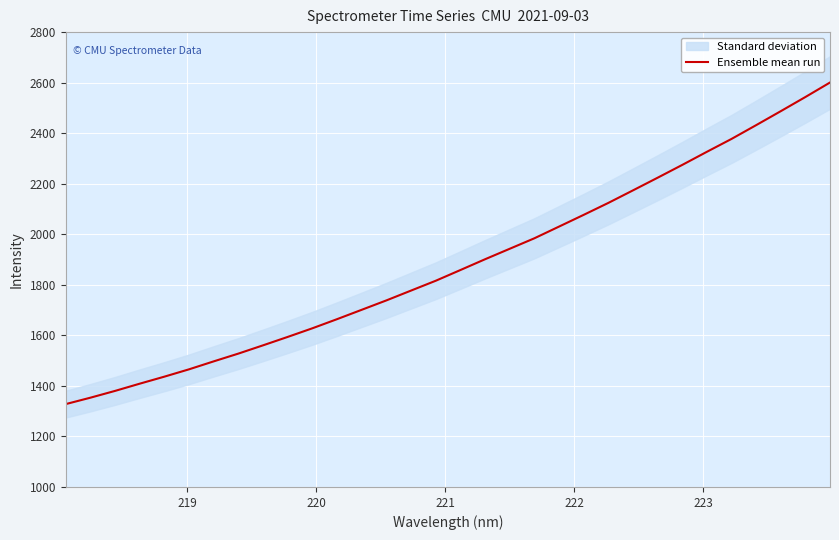

How many data points does each series have?

32